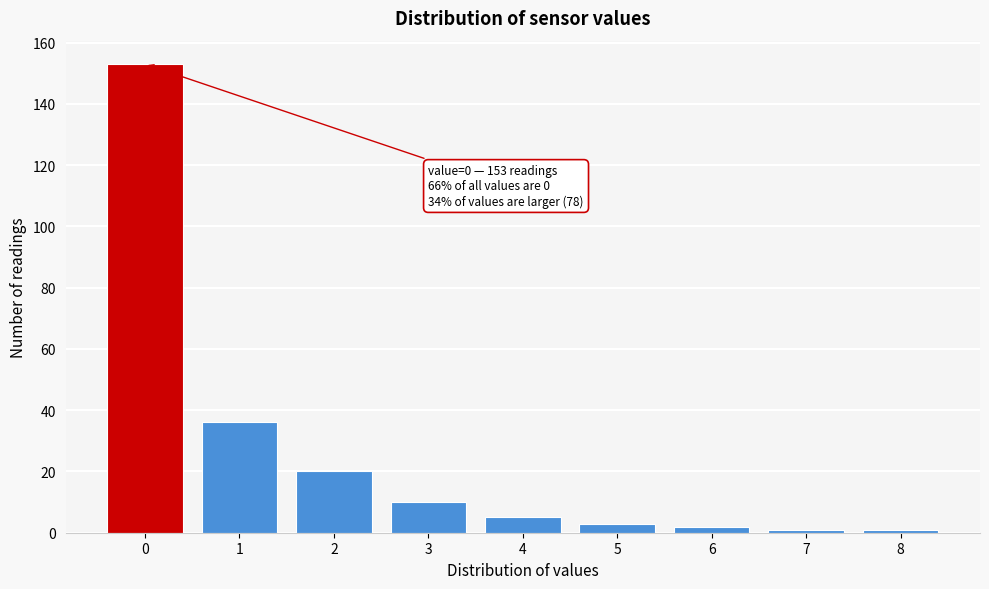

Reading right to left, list all the values displayed in this chart.

1	1	2	3	5	10	20	36	153